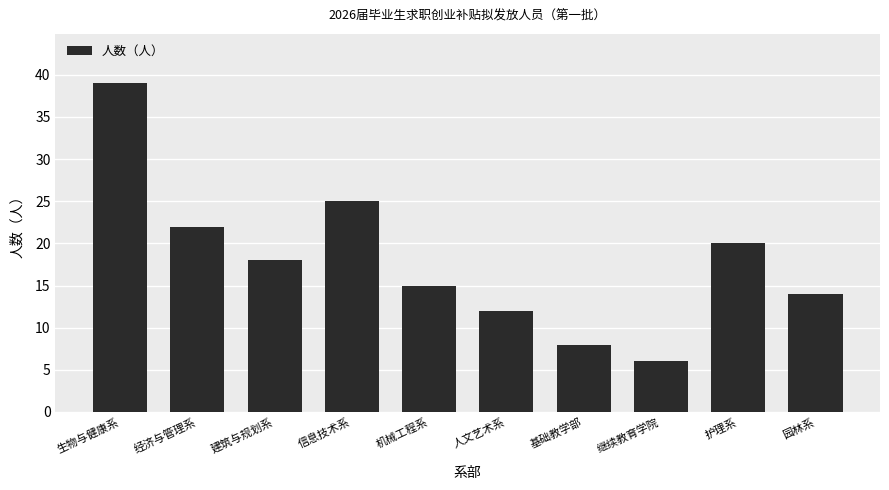

Approximately how many times larger is the value at 经济与管理系 compared to 人文艺术系?

1.8